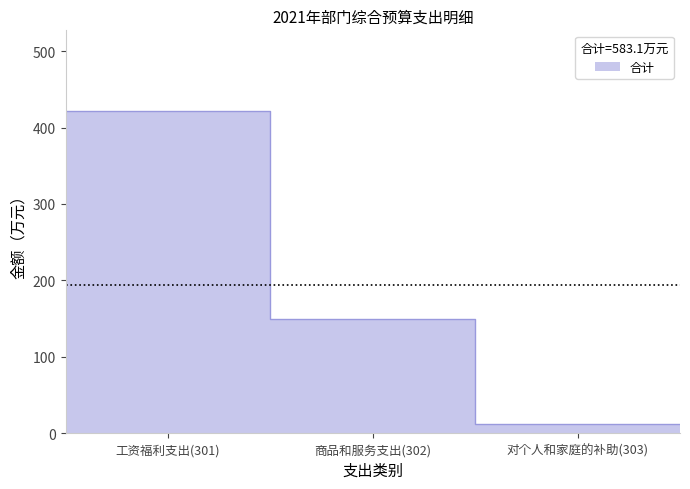

The value of 公用经费支出 at 工资福利支出(301) is -22.0. True or false?

False